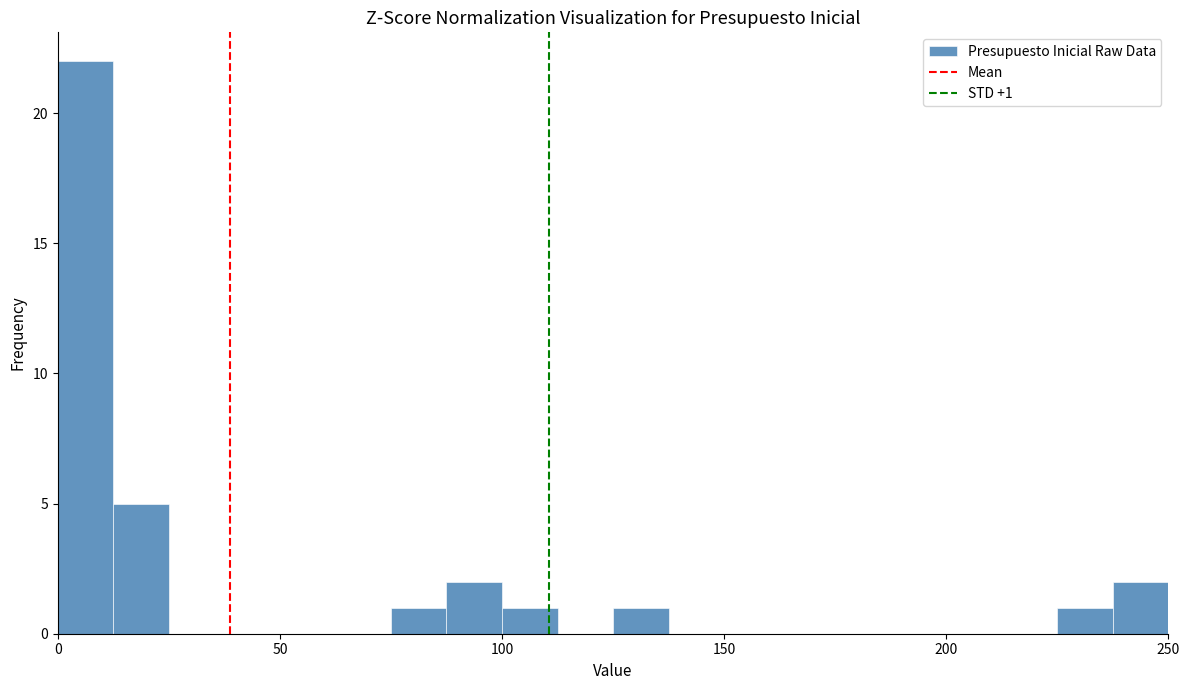

Around what value on the x-axis is the tallest bar? Give the approximate position of its centre, as read against the axis.

5